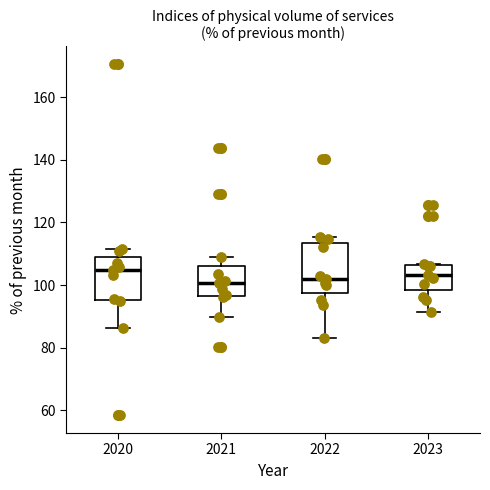

Which box is the tallest, from its lower edge to its upper edge?

2022